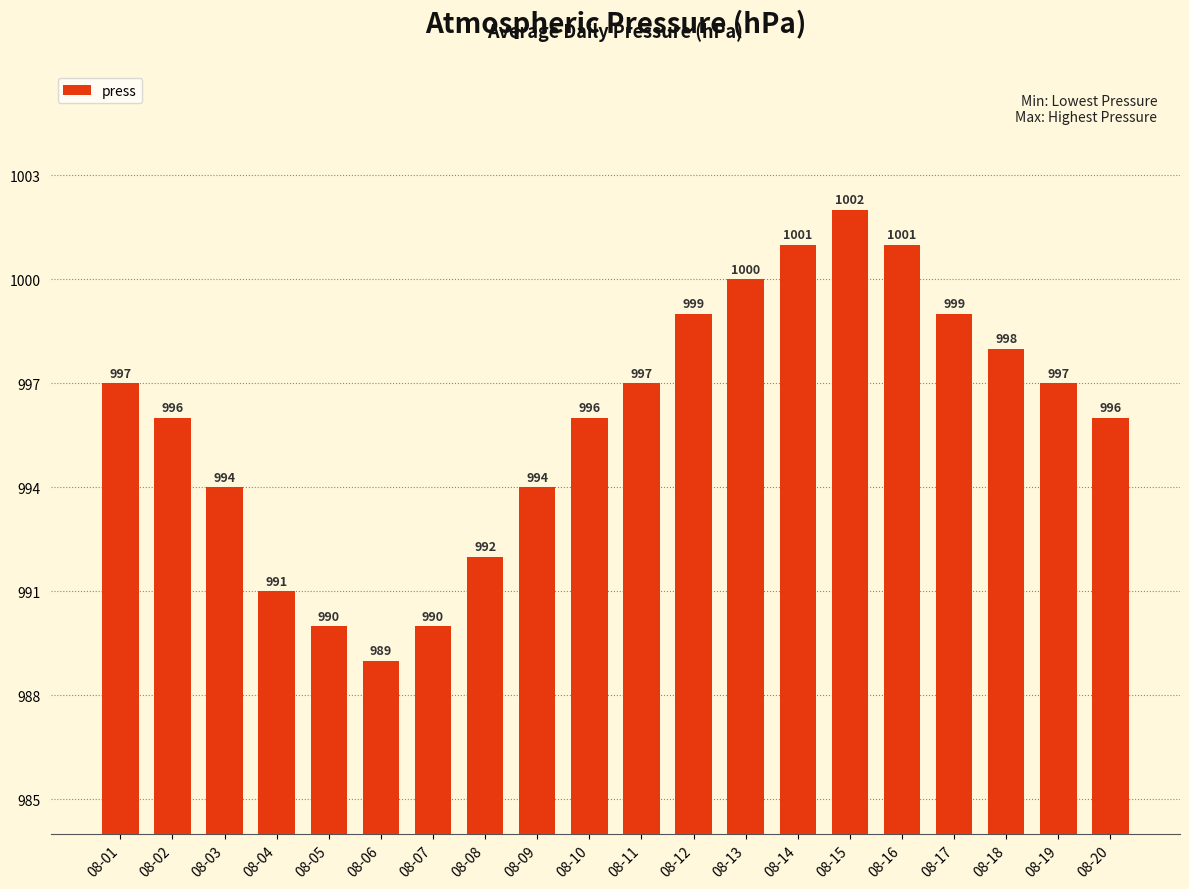

What is the value of the 15th bar from the left?

1002